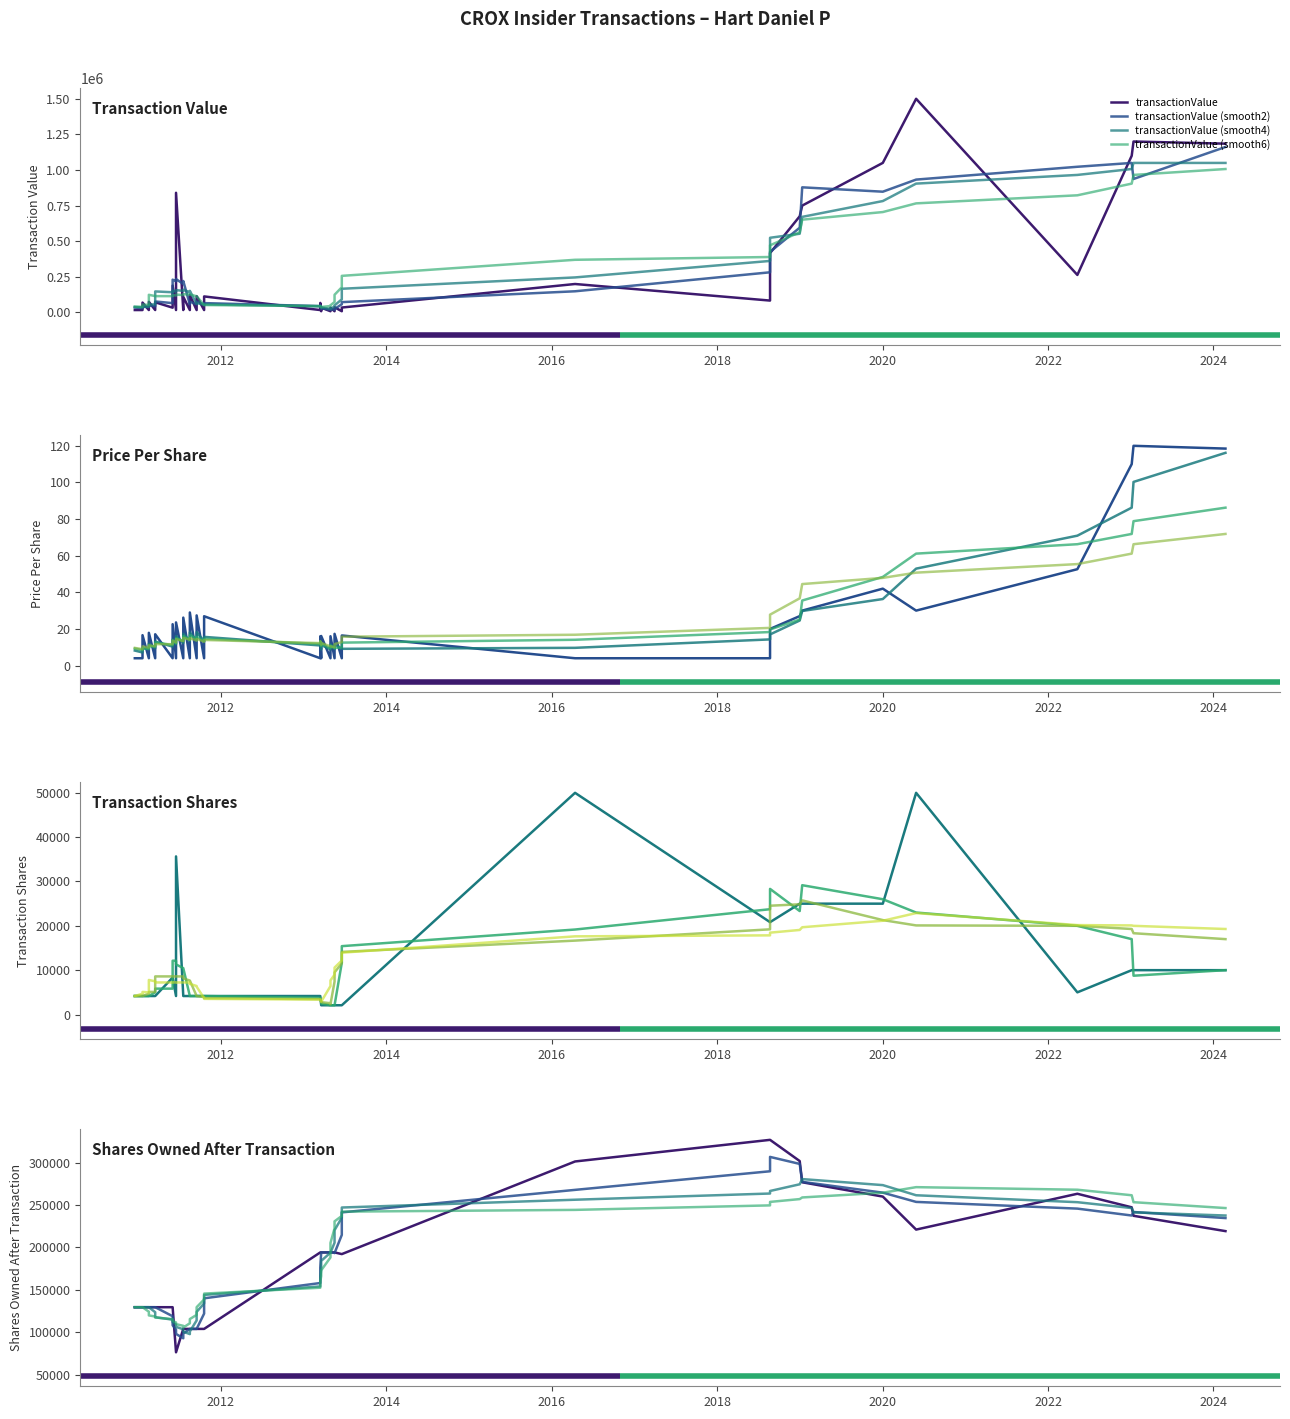

True or false: transactionShares and sharesOwnedFollowingTransaction cross at least once.

False